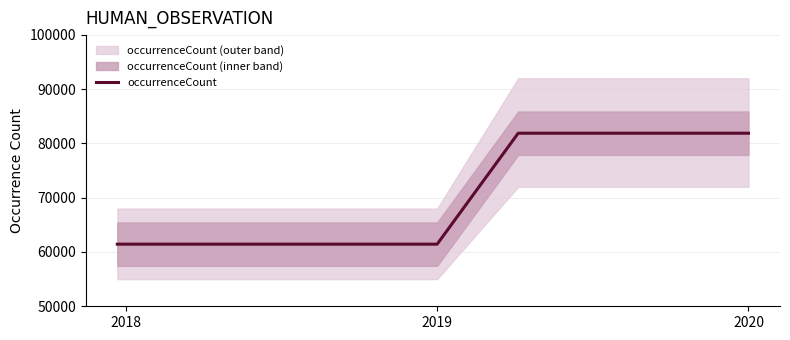

Count the number of categories in the chart.

9